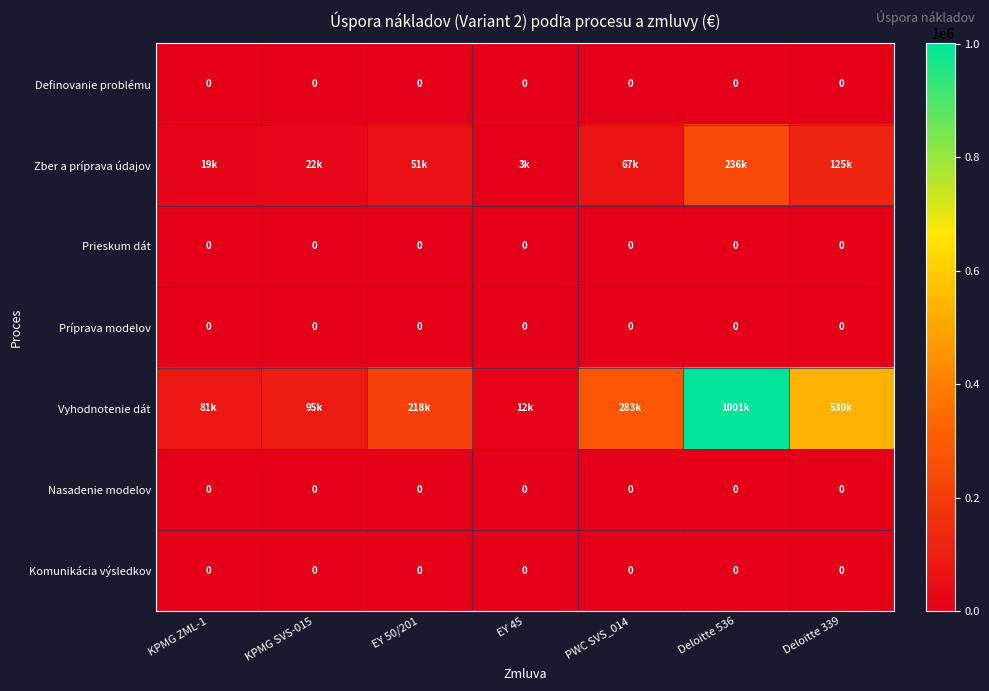

Between EY 45 and Deloitte 339, which series saw the biggest shift?

Vyhodnotenie dát